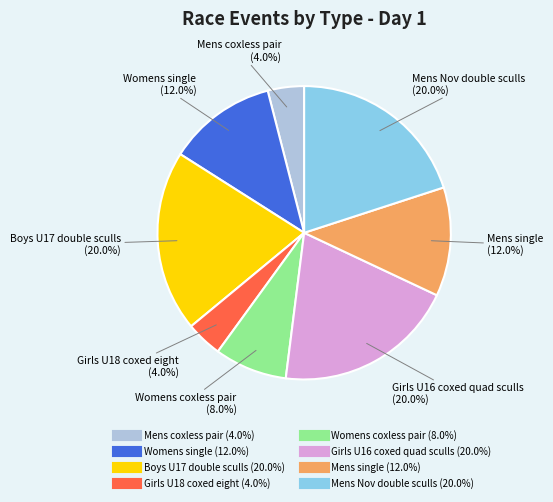

Is there any slice that represents more than half of the pie?

No